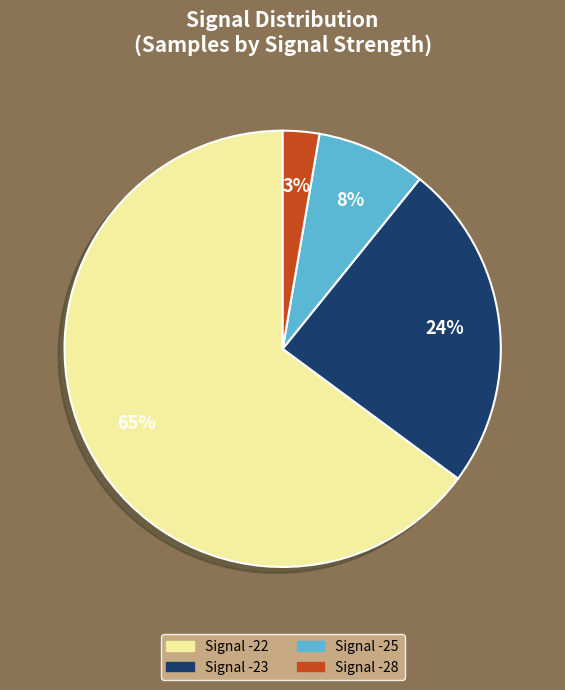

To the nearest percent, what is the average slice percentage?

25%